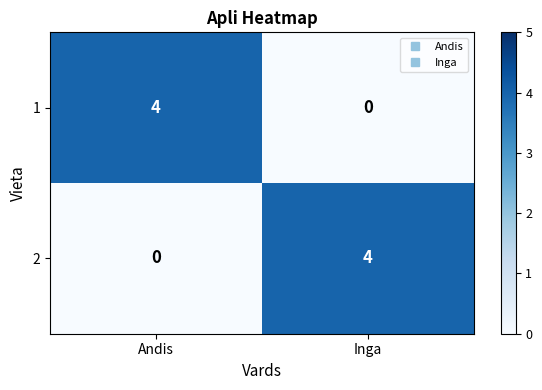

Reading right to left, extract all data points from this chart.

1: 0	4
2: 4	0